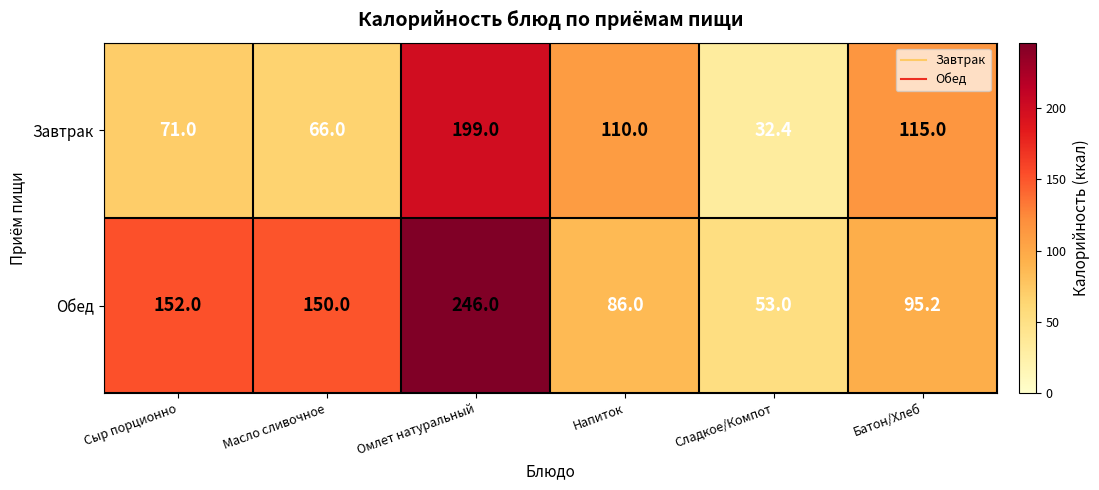

At how many categories does at least one series exceed 79?

5